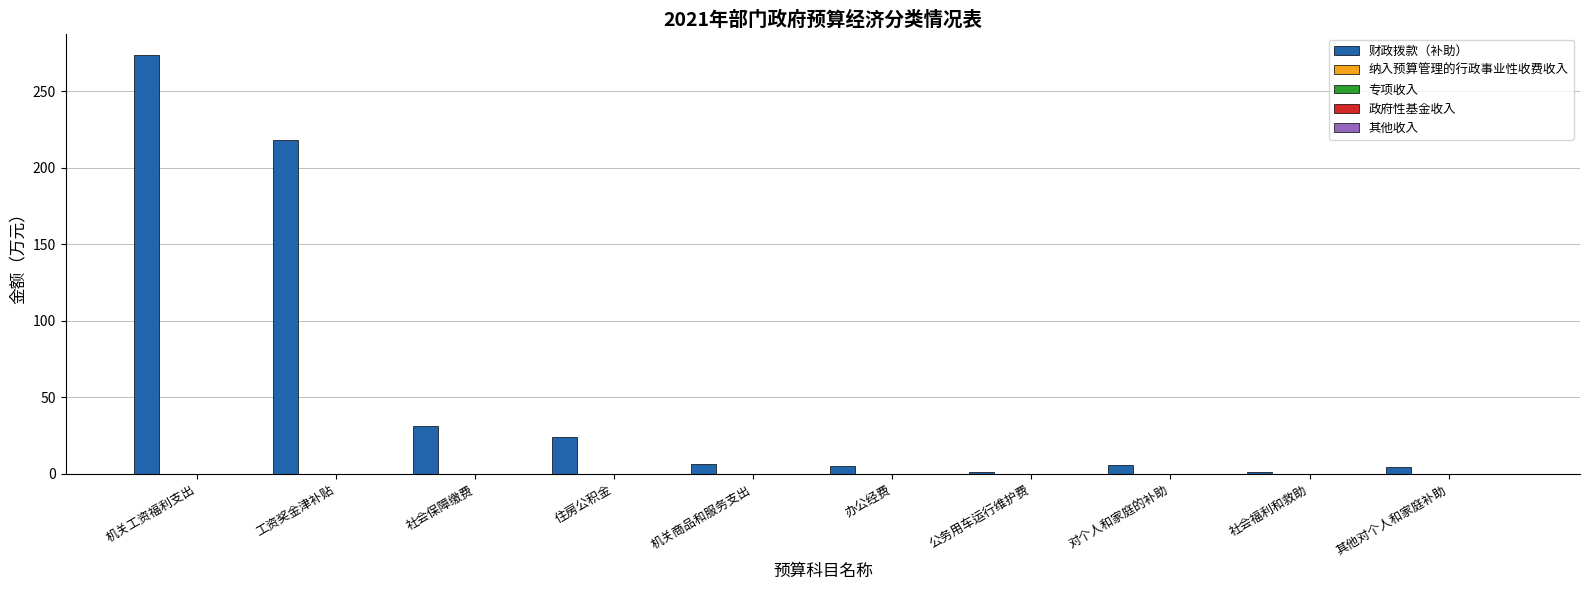

What is the difference between the maximum and minimum values?

272.7